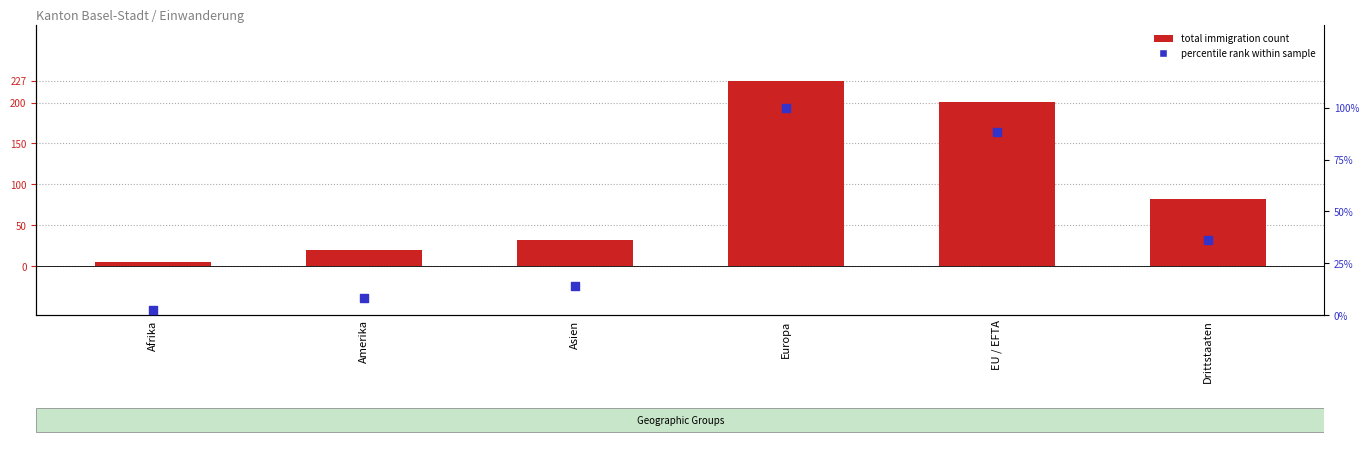

Which series has the widest spread of Y values?

Total Einwanderung